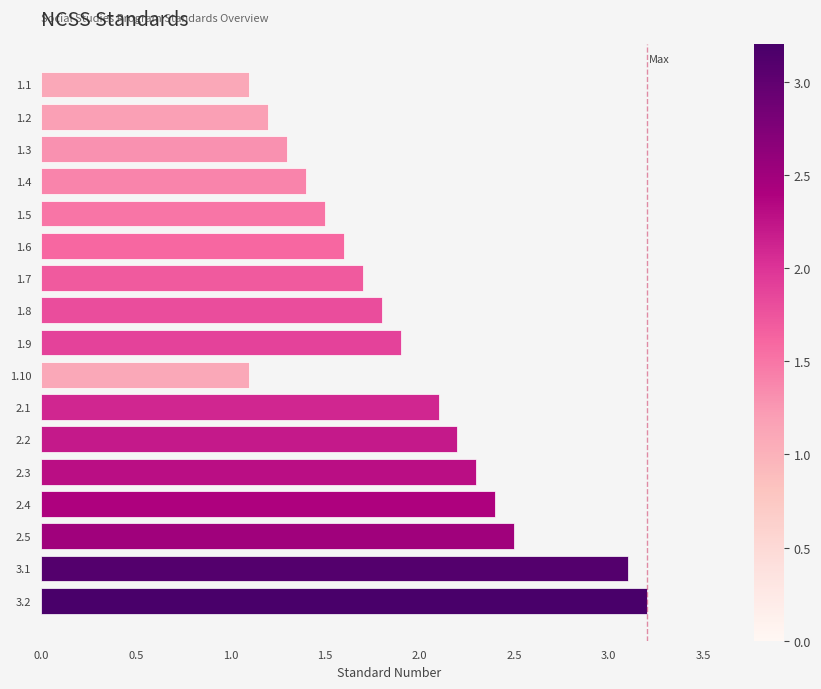

Approximately how many times larger is the value at 2.1 compared to 3.2?

0.7